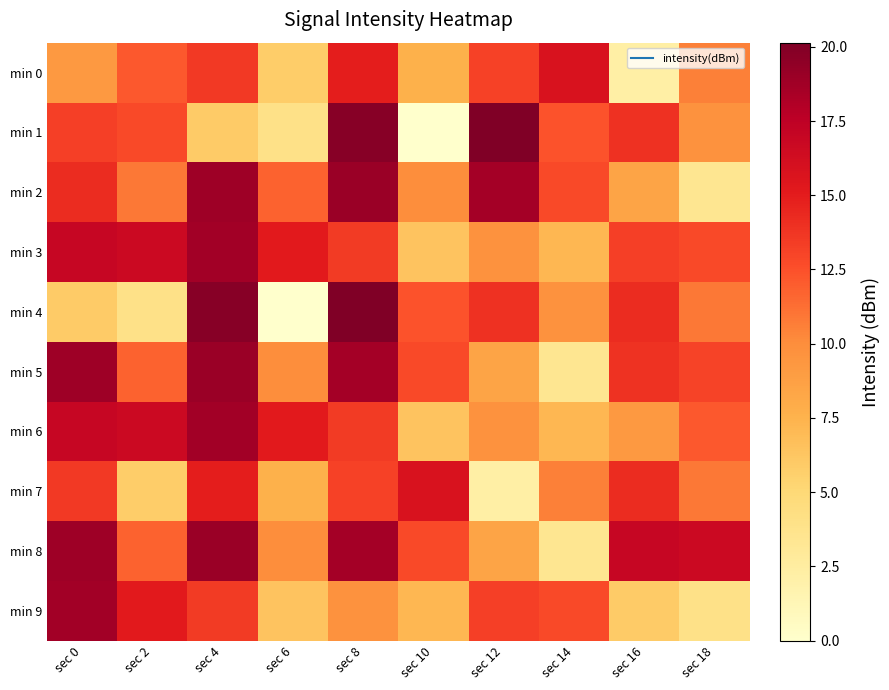

Reading left to right, list all the values displayed in this chart.

min 0: sec 0=9.3	sec 2=12.1	sec 4=13.6	sec 6=5.8	sec 8=14.9	sec 10=7.6	sec 12=13.2	sec 14=15.8	sec 16=2.2	sec 18=10.6
min 1: sec 0=13.2	sec 2=12.8	sec 4=5.9	sec 6=4.0	sec 8=19.8	sec 10=0.0	sec 12=20.1	sec 14=12.4	sec 16=13.9	sec 18=9.7
min 2: sec 0=14.2	sec 2=10.9	sec 4=18.8	sec 6=11.8	sec 8=19.0	sec 10=10.0	sec 12=18.6	sec 14=12.8	sec 16=8.5	sec 18=3.4
min 3: sec 0=16.9	sec 2=16.6	sec 4=18.7	sec 6=15.1	sec 8=13.5	sec 10=6.4	sec 12=9.7	sec 14=7.2	sec 16=13.2	sec 18=12.8
min 4: sec 0=5.9	sec 2=4.0	sec 4=19.8	sec 6=0.0	sec 8=20.1	sec 10=12.4	sec 12=13.9	sec 14=9.7	sec 16=14.2	sec 18=10.9
min 5: sec 0=18.8	sec 2=11.8	sec 4=19.0	sec 6=10.0	sec 8=18.6	sec 10=12.8	sec 12=8.5	sec 14=3.4	sec 16=13.9	sec 18=13.1
min 6: sec 0=16.9	sec 2=16.6	sec 4=18.7	sec 6=15.1	sec 8=13.5	sec 10=6.4	sec 12=9.7	sec 14=7.2	sec 16=9.3	sec 18=12.1
min 7: sec 0=13.6	sec 2=5.8	sec 4=14.9	sec 6=7.6	sec 8=13.2	sec 10=15.8	sec 12=2.2	sec 14=10.6	sec 16=14.2	sec 18=10.9
min 8: sec 0=18.8	sec 2=11.8	sec 4=19.0	sec 6=10.0	sec 8=18.6	sec 10=12.8	sec 12=8.5	sec 14=3.4	sec 16=16.9	sec 18=16.6
min 9: sec 0=18.7	sec 2=15.1	sec 4=13.5	sec 6=6.4	sec 8=9.7	sec 10=7.2	sec 12=13.2	sec 14=12.8	sec 16=5.9	sec 18=4.0